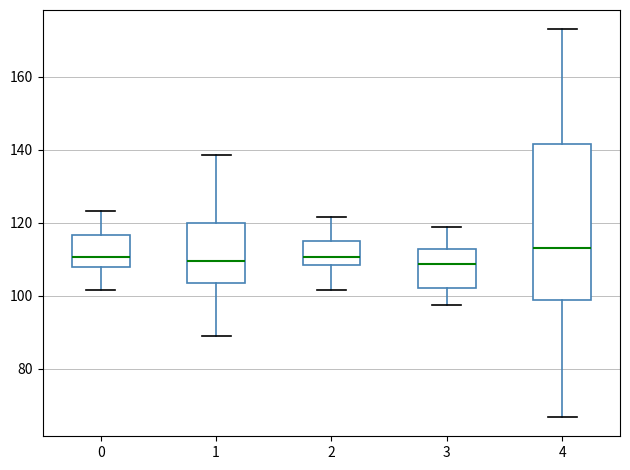

Where does the median line of the box at x = 2 sit on the y-axis? The values are not printed on the chart, so give them approximately, as read against the axis.

110